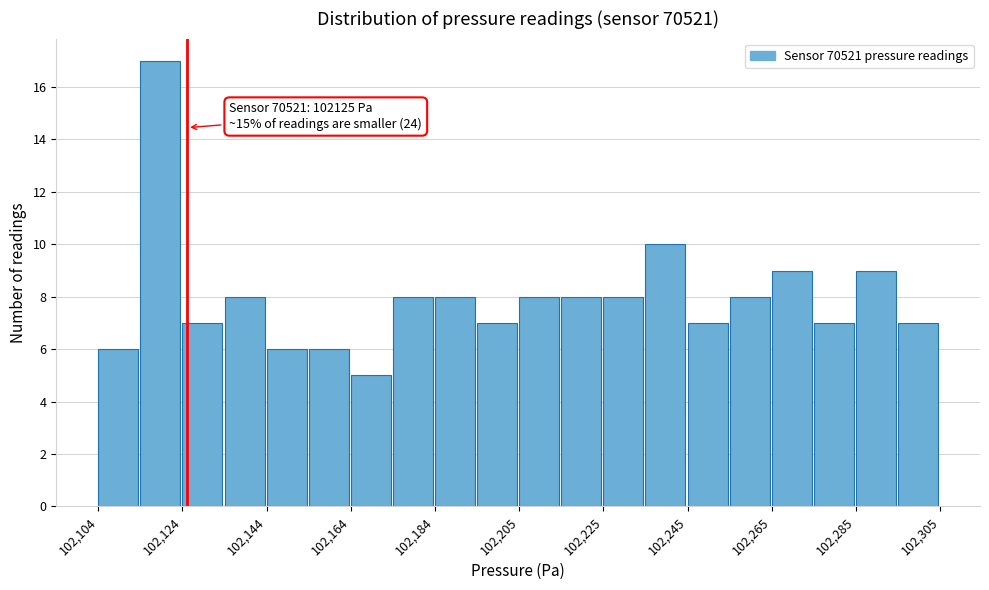

Read against the x-axis, roughly where is the centre of the tallest bar?

102120